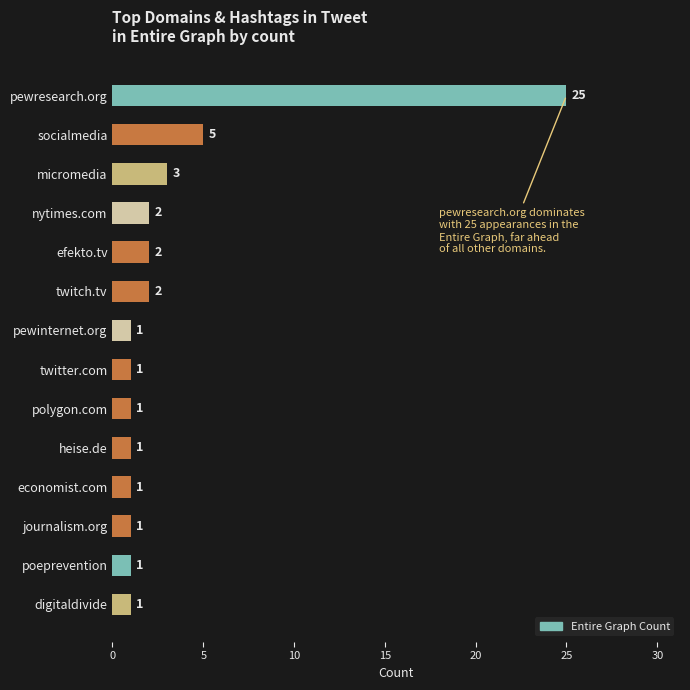

What is the greatest value displayed?

25